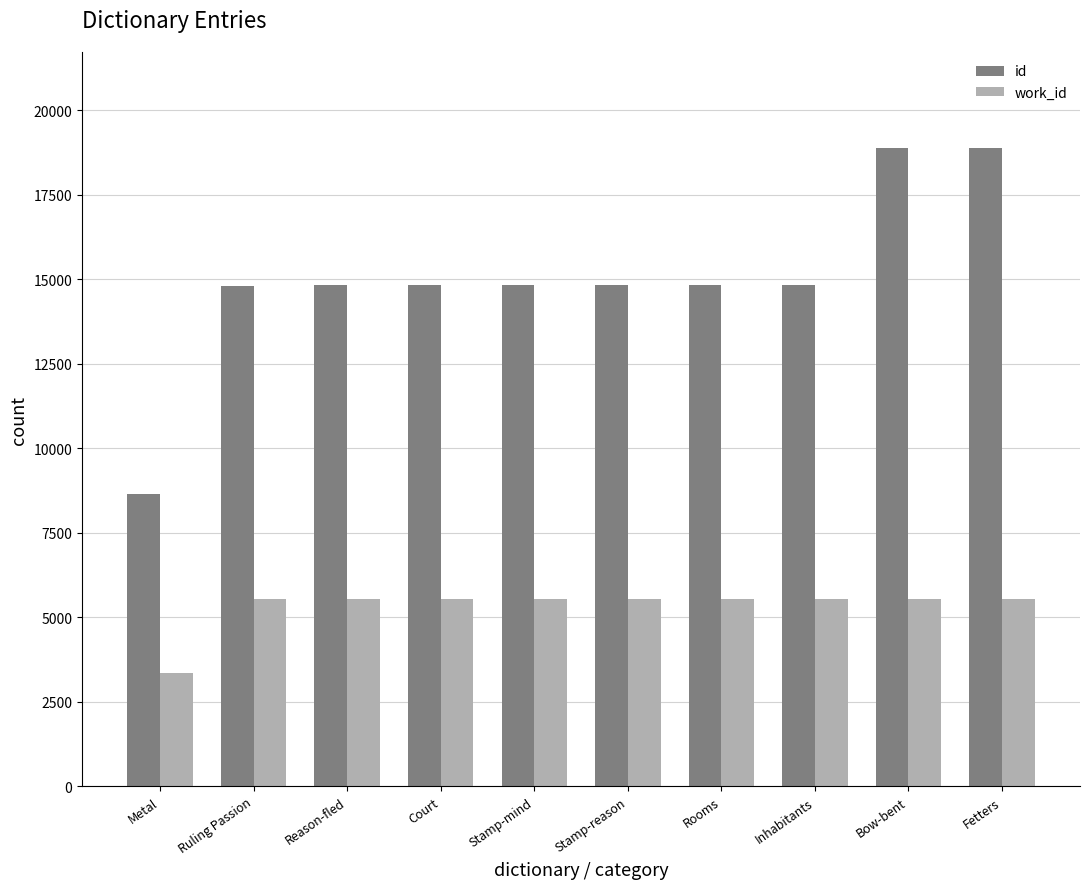

What is the maximum value for work_id?

5553